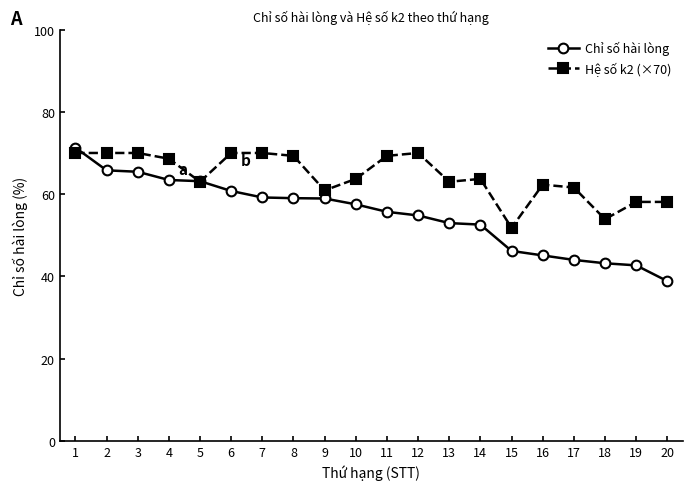

Does the chart have visible grid lines?

No